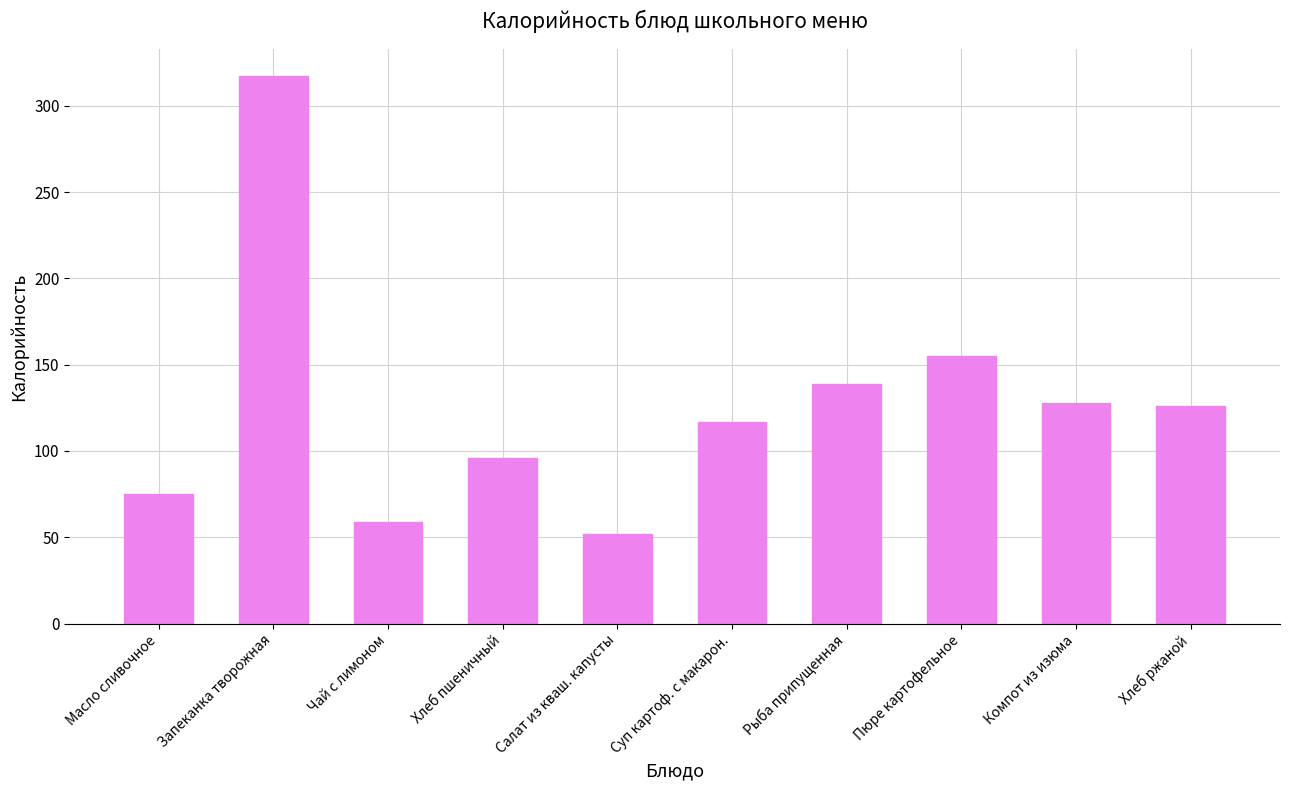

Reading left to right, what are all the values shown in this chart?

75	317	59	96	52	117	139	155	128	126